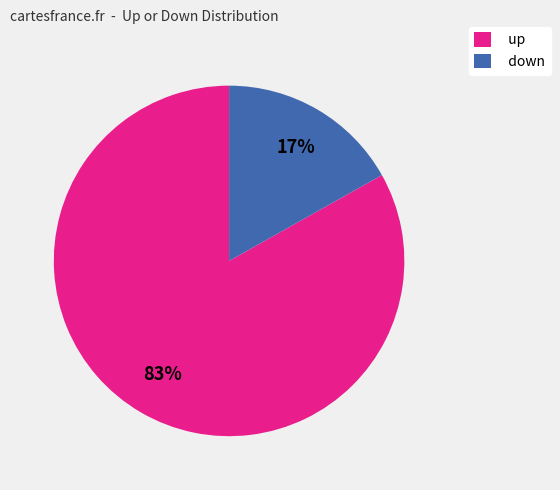

Does up account for over 50% of the chart?

Yes